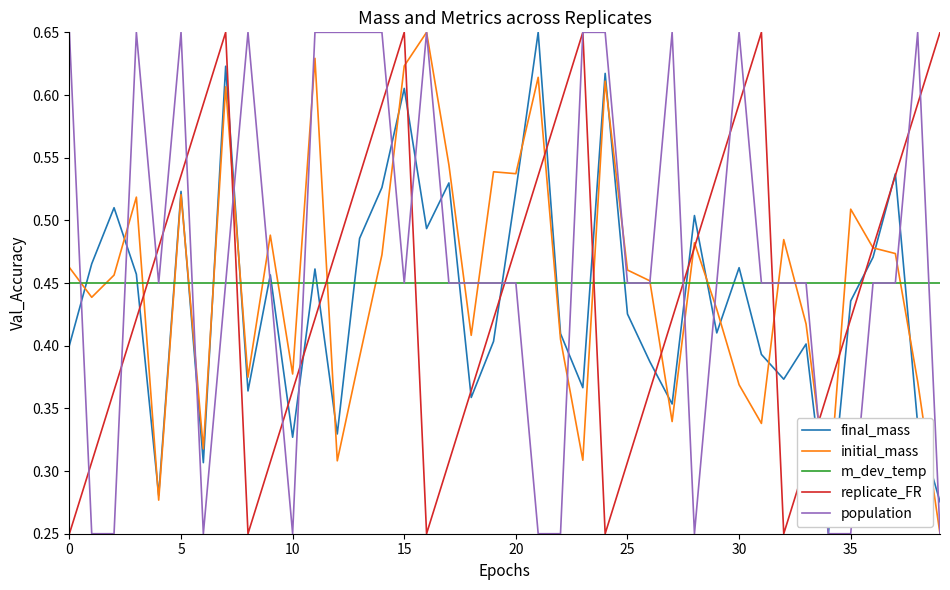

After their last crossing, which series has the higher values: replicate_FR or m_dev_temp?

replicate_FR